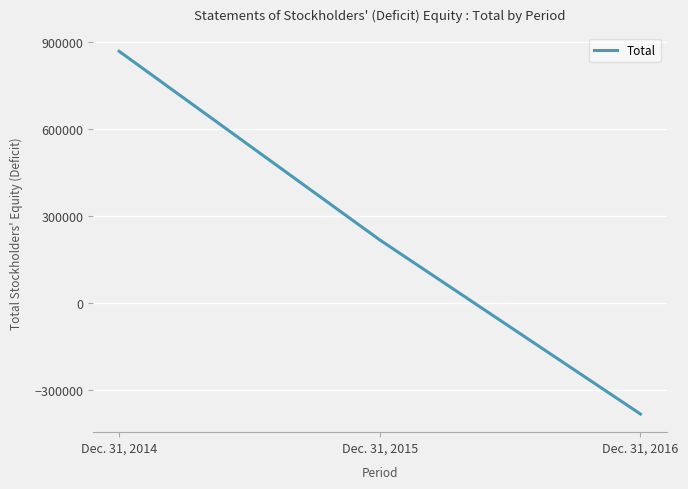

At which label is the value closest to 243279?

Dec. 31, 2015